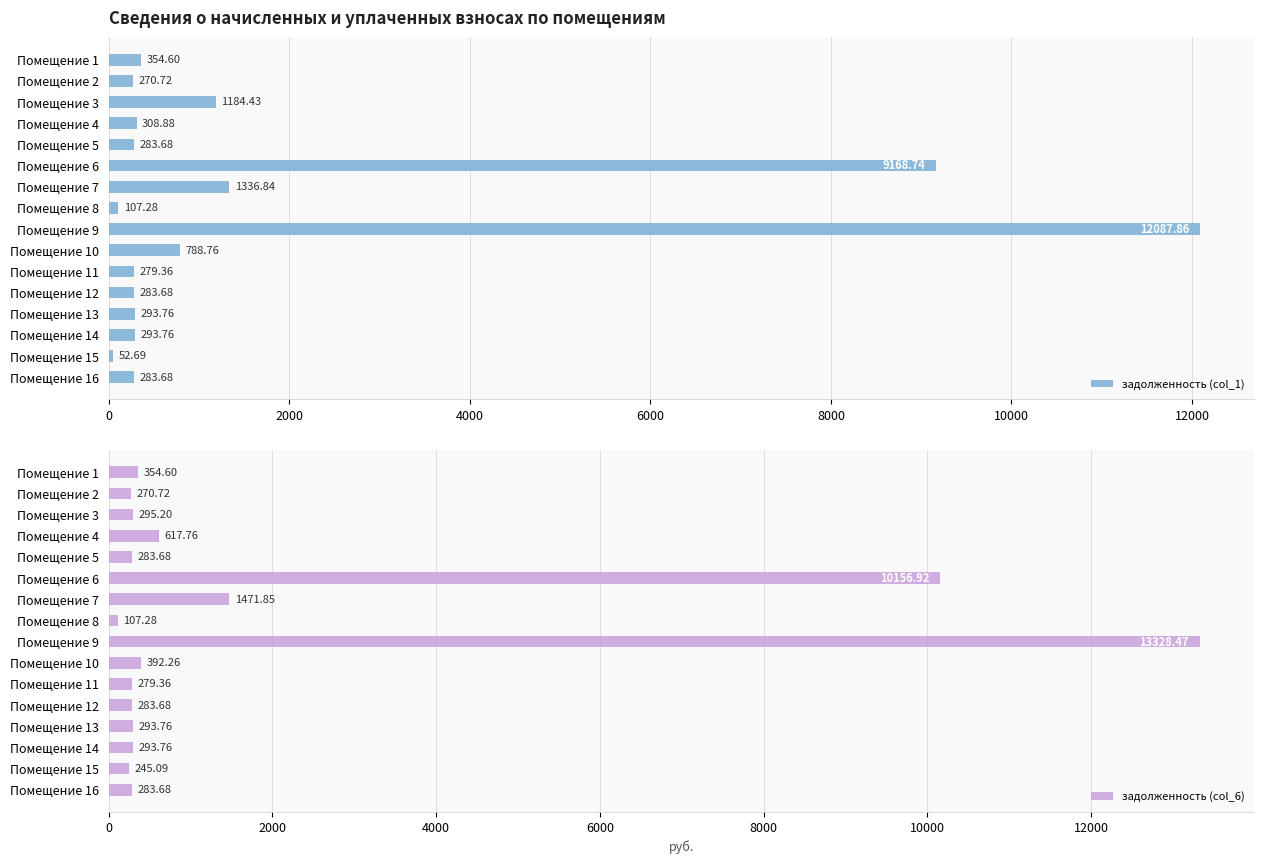

What is the difference between the задолженность (col_1) values at Помещение 9 and Помещение 3?

10903.4